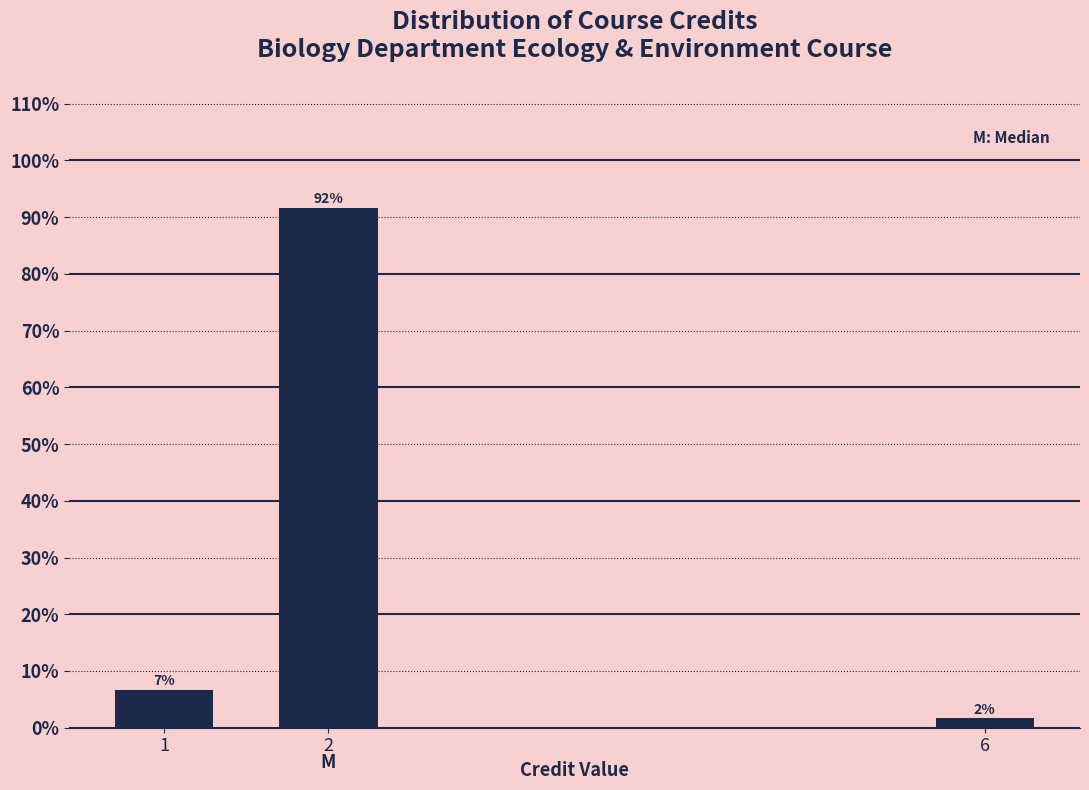

Are the bars horizontal?

No